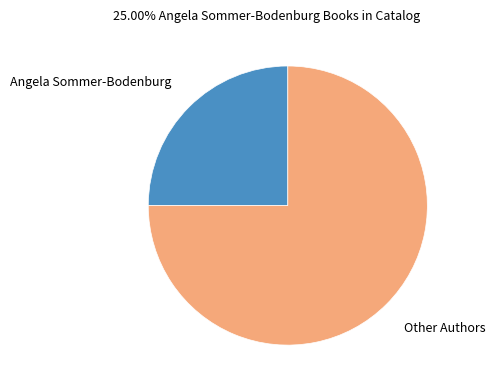

Is Angela Sommer-Bodenburg the majority of the pie?

No